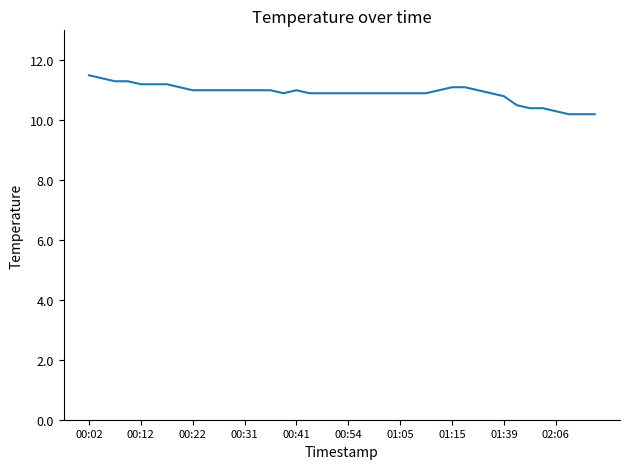

What is the minimum value shown in the chart?

10.2